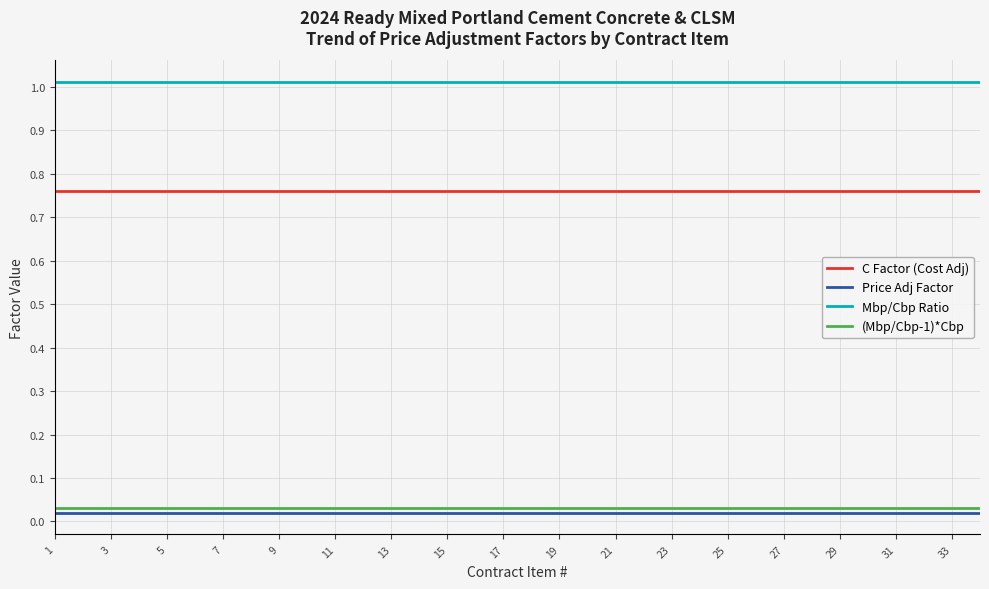

Which series has the largest total across all categories?

Mbp/Cbp Ratio